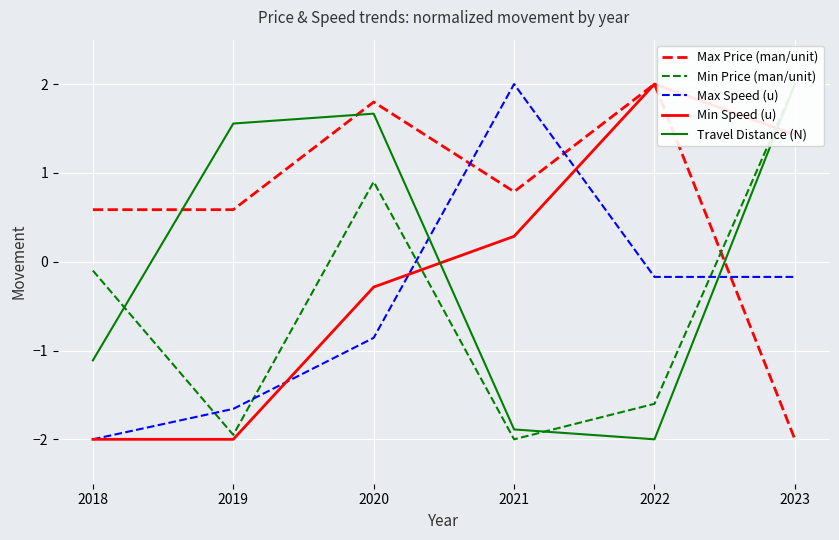

Where is the first local maximum for Max Price (man/unit)?

2020